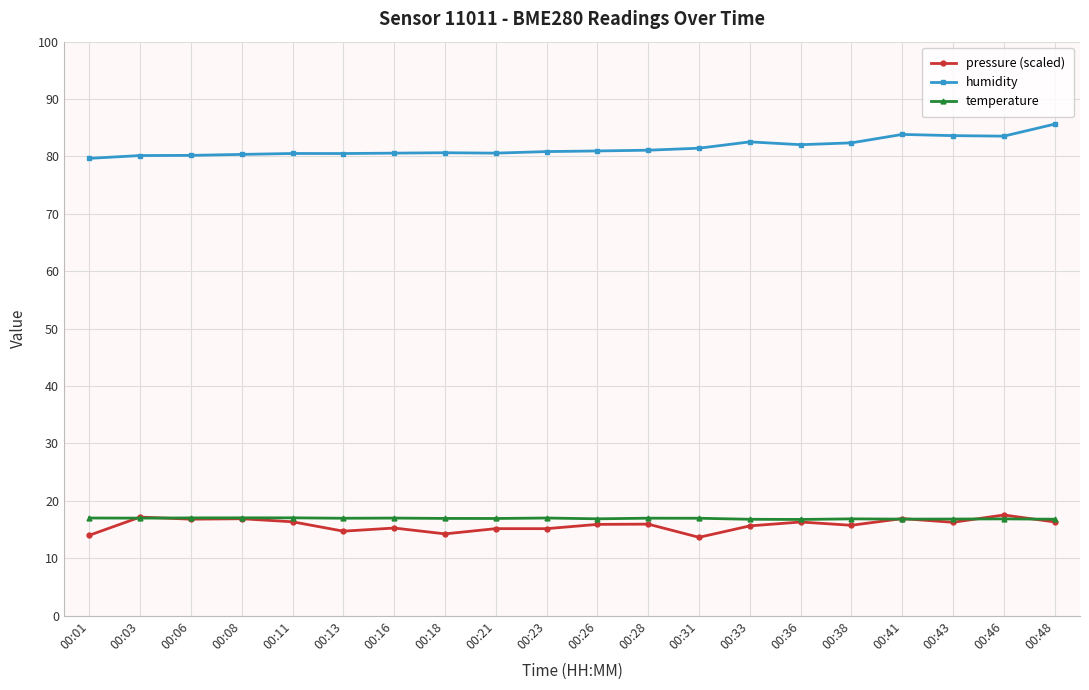

Does the chart display data point markers on the line(s)?

Yes